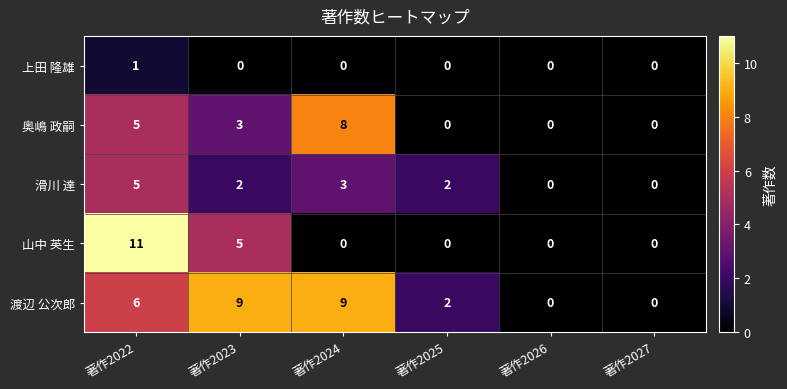

Reading right to left, what are all the values shown in this chart?

上田 隆雄: 著作2027=0	著作2026=0	著作2025=0	著作2024=0	著作2023=0	著作2022=1
奥嶋 政嗣: 著作2027=0	著作2026=0	著作2025=0	著作2024=8	著作2023=3	著作2022=5
滑川 達: 著作2027=0	著作2026=0	著作2025=2	著作2024=3	著作2023=2	著作2022=5
山中 英生: 著作2027=0	著作2026=0	著作2025=0	著作2024=0	著作2023=5	著作2022=11
渡辺 公次郎: 著作2027=0	著作2026=0	著作2025=2	著作2024=9	著作2023=9	著作2022=6